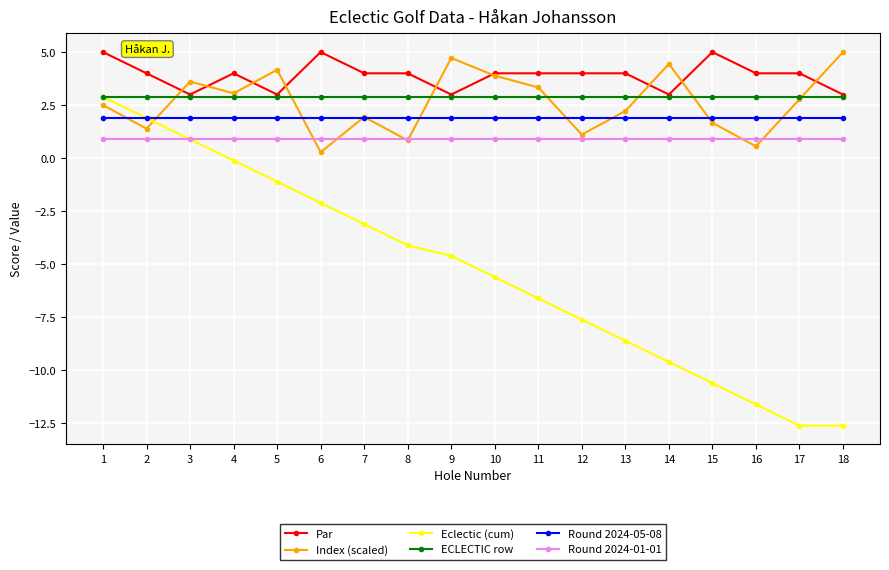

What is the sum of the Round 2024-01-01 values at 5 and 13?

1.8